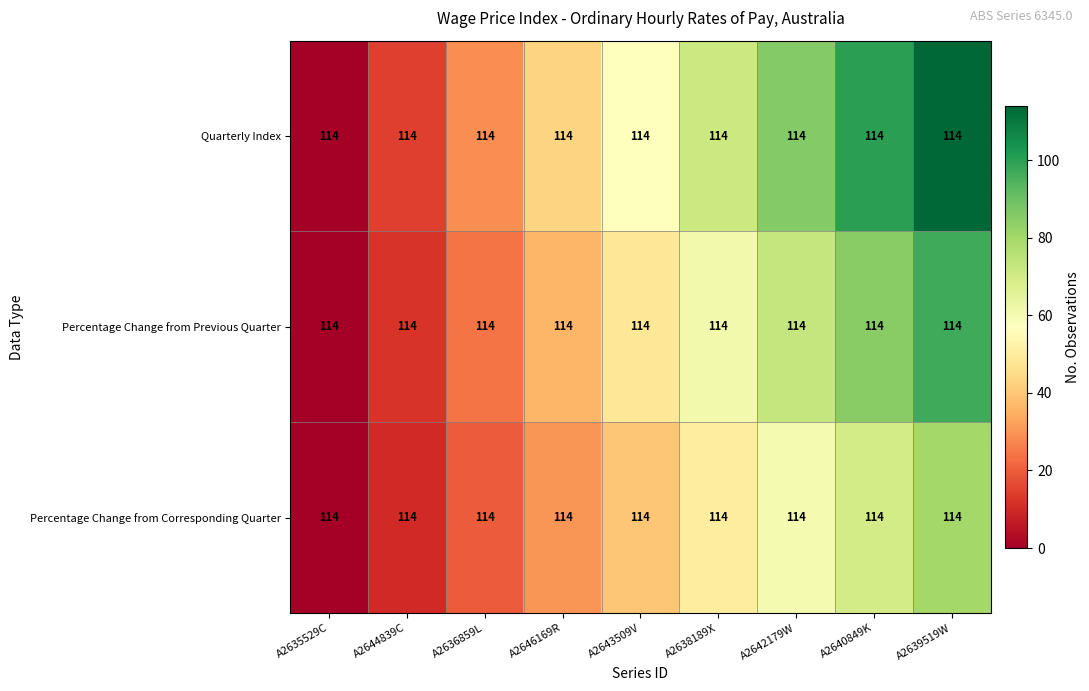

What is the total value across all series at A2638189X?

181.7